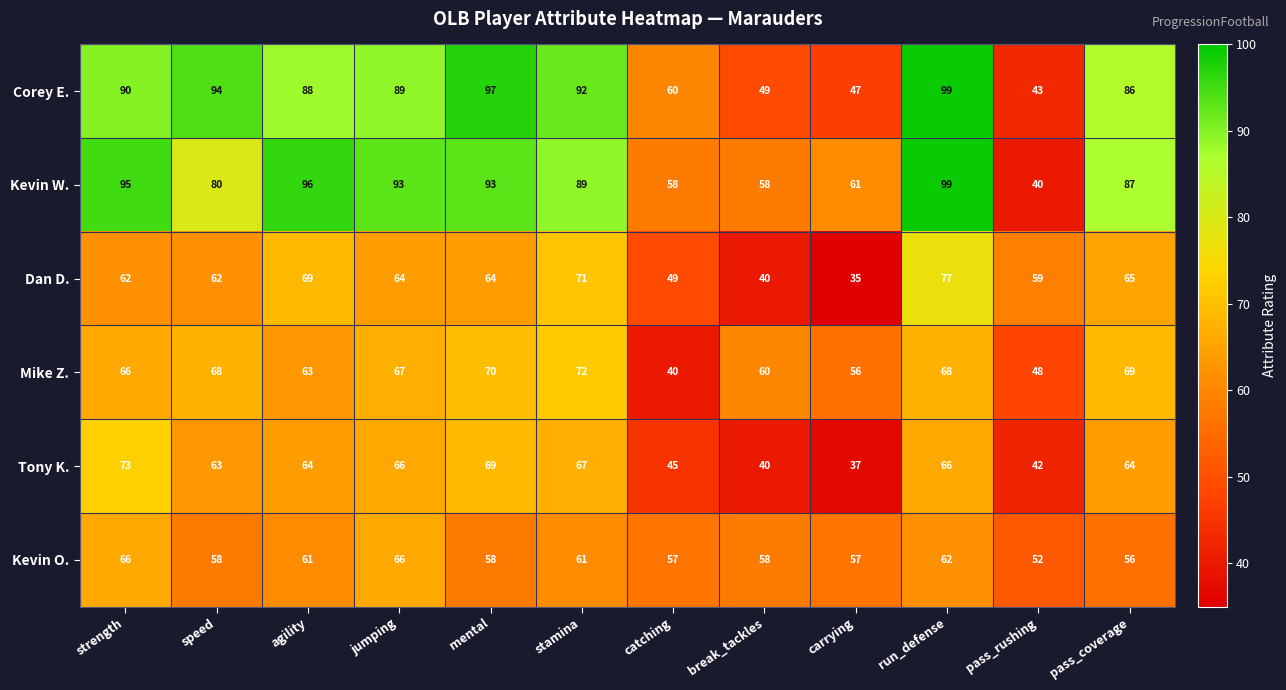

True or false: Kevin W. has a value of 33 at speed.

False